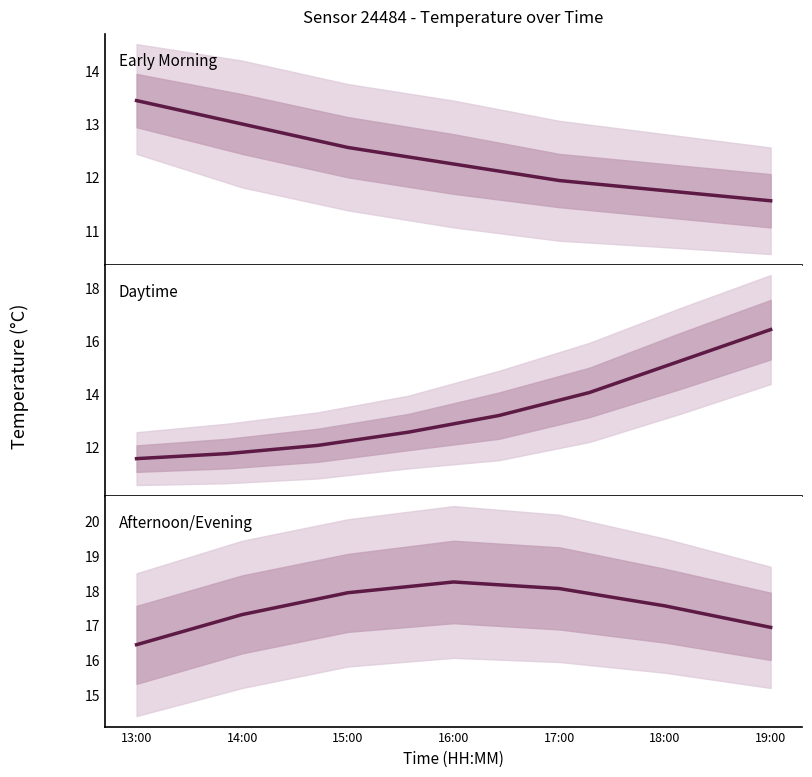

Between 15:00 and 14:00, which is larger?

15:00